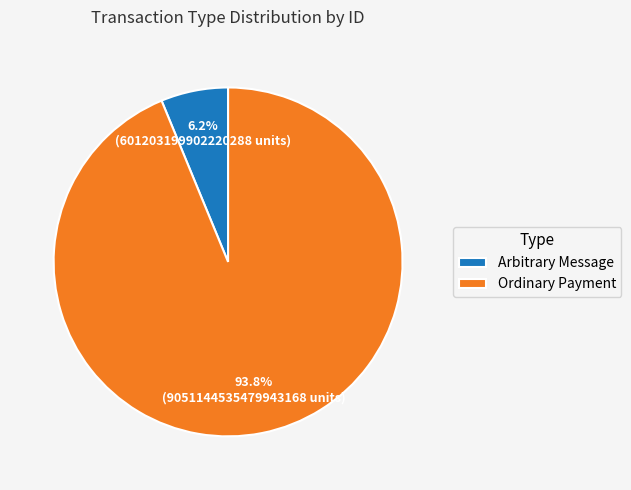

Which slice represents more than half of the pie?

Ordinary Payment